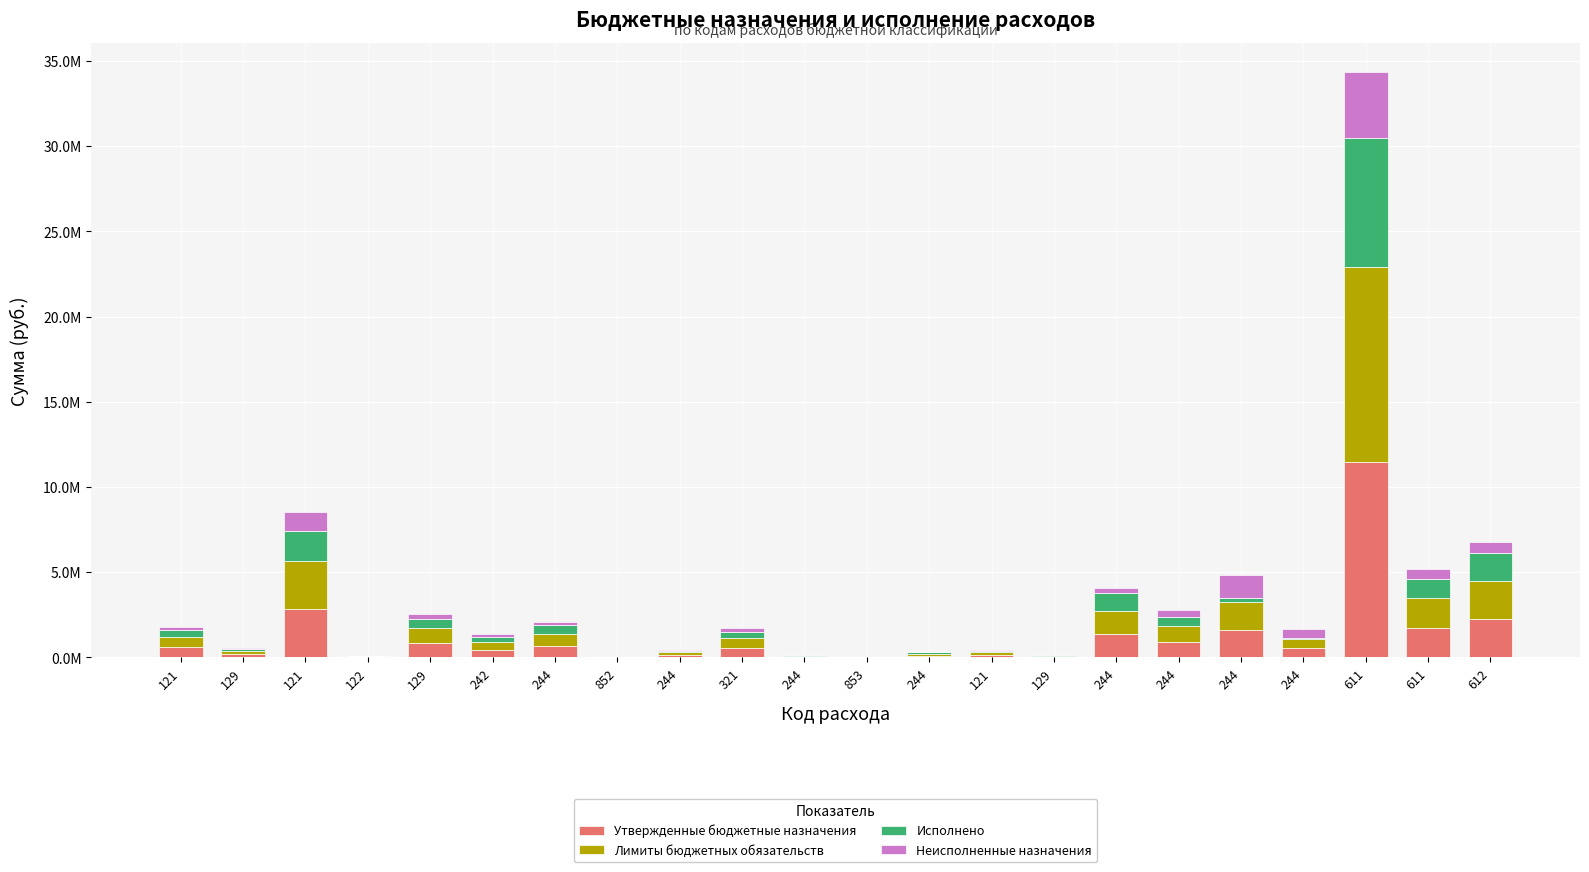

What is the sum of the Неисполненные назначения values at 121 and 852?

56289.0